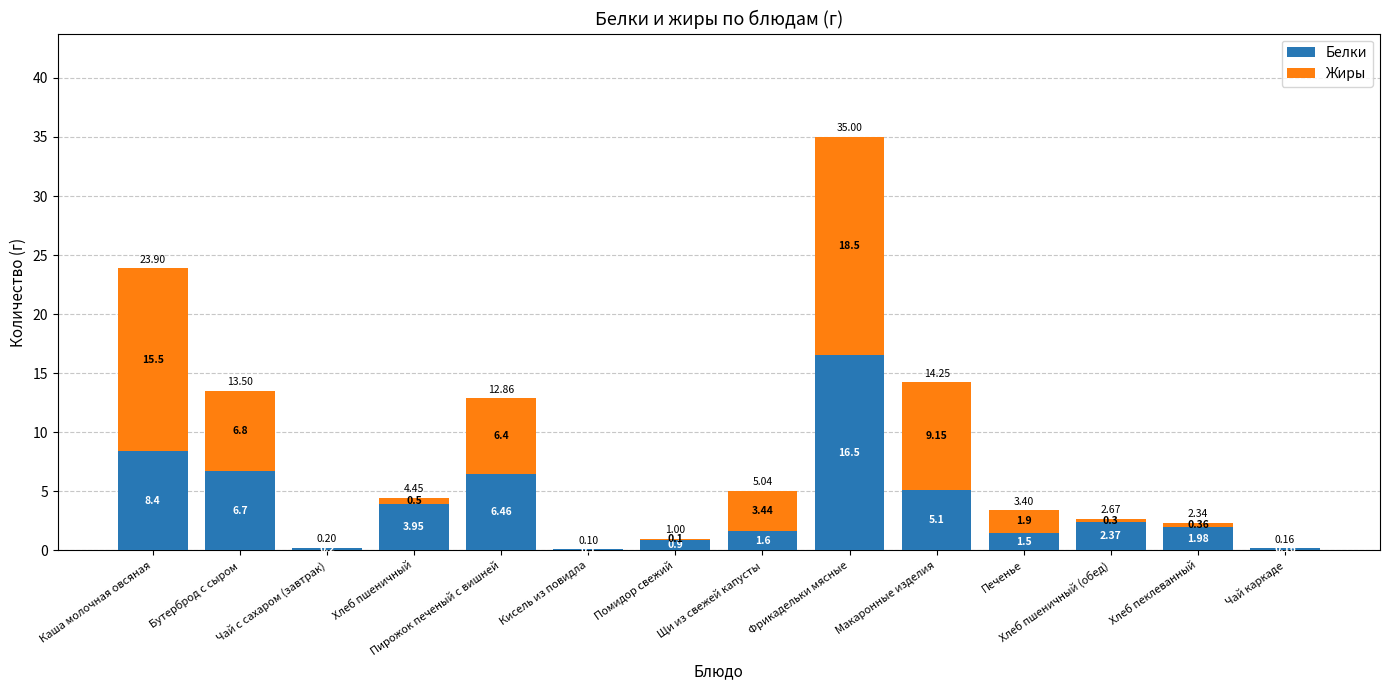

Where does the Белки series first go above 2?

Каша молочная овсяная